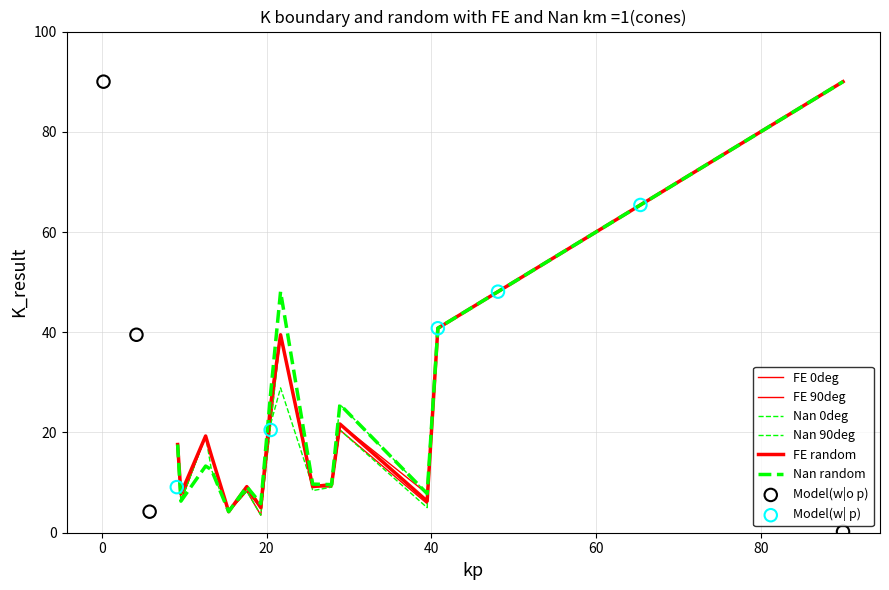

What is the total value across all series at 27.9?

56.6